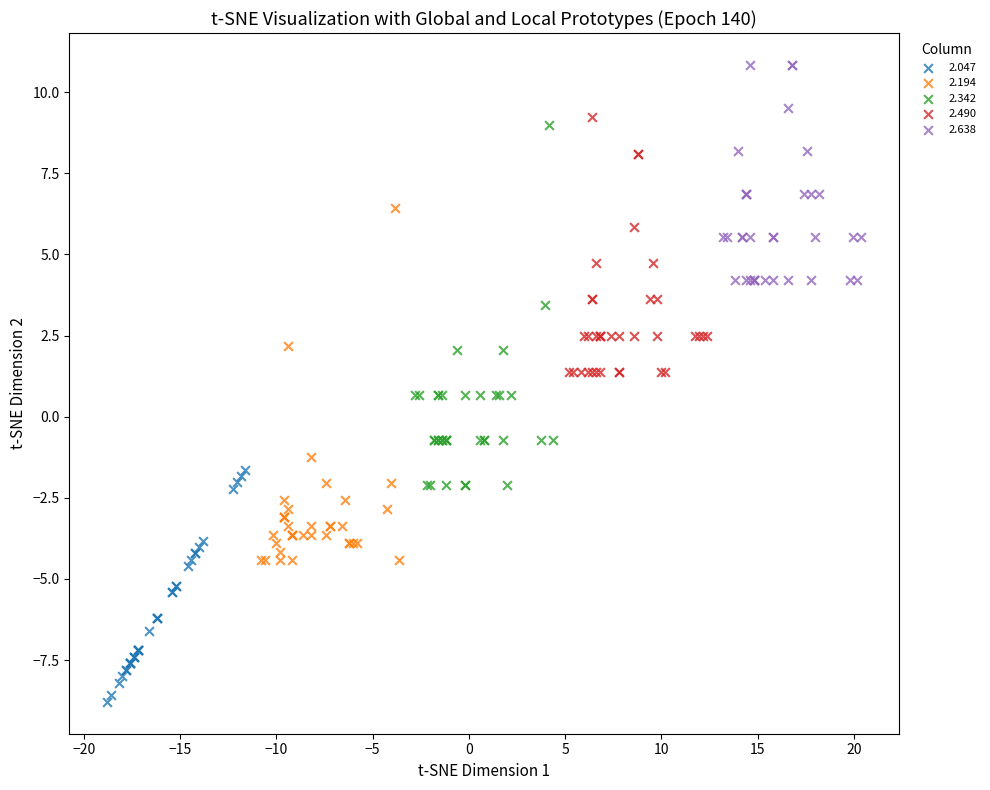

Which series reaches the minimum Y coordinate?

2.047